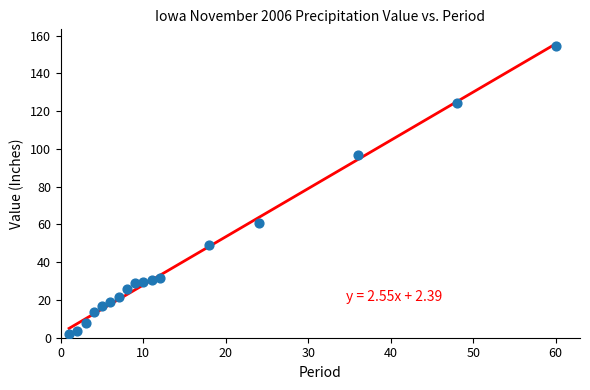

What is the range of Y values (max minus min)?

152.8